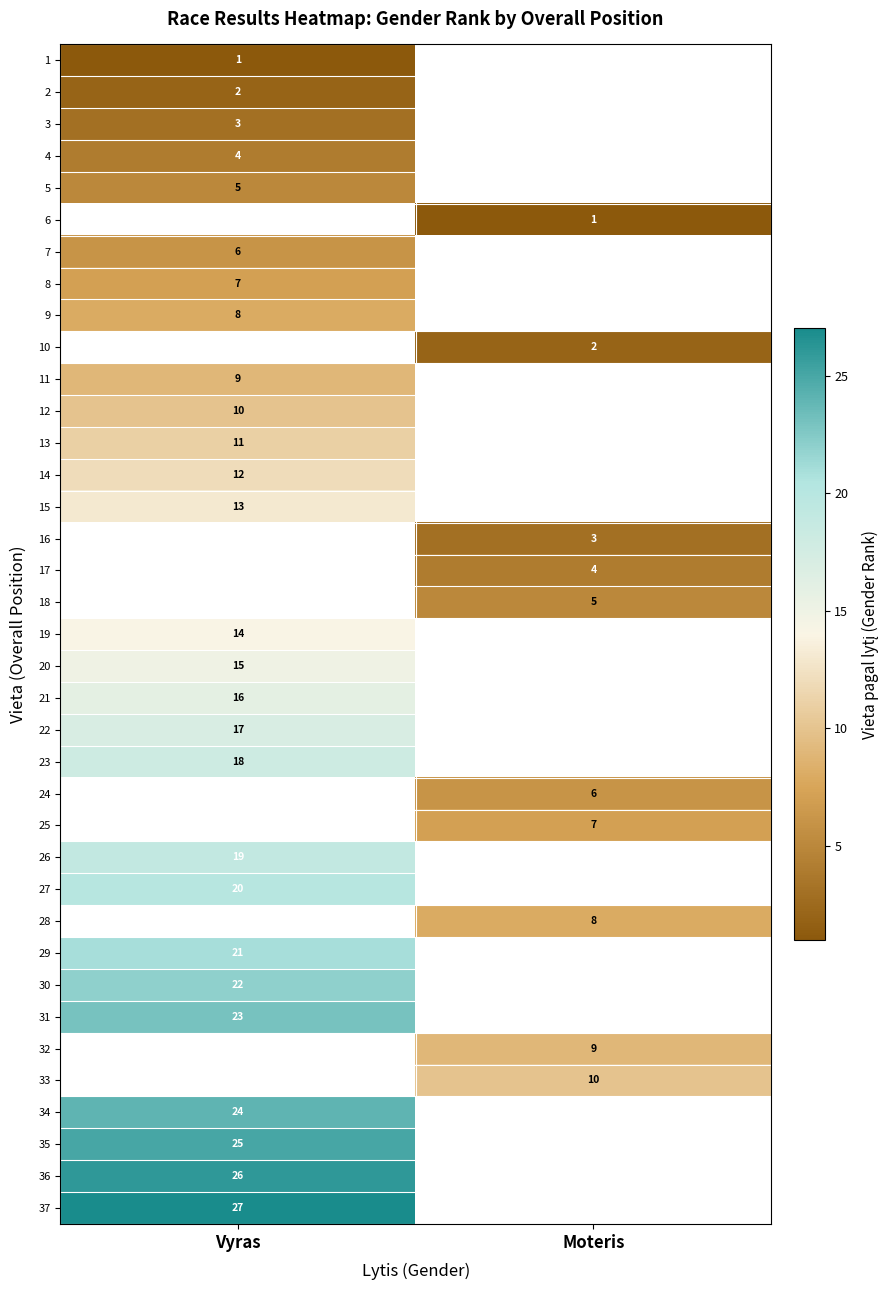

Is it true that 20 equals 15 at Vyras?

True